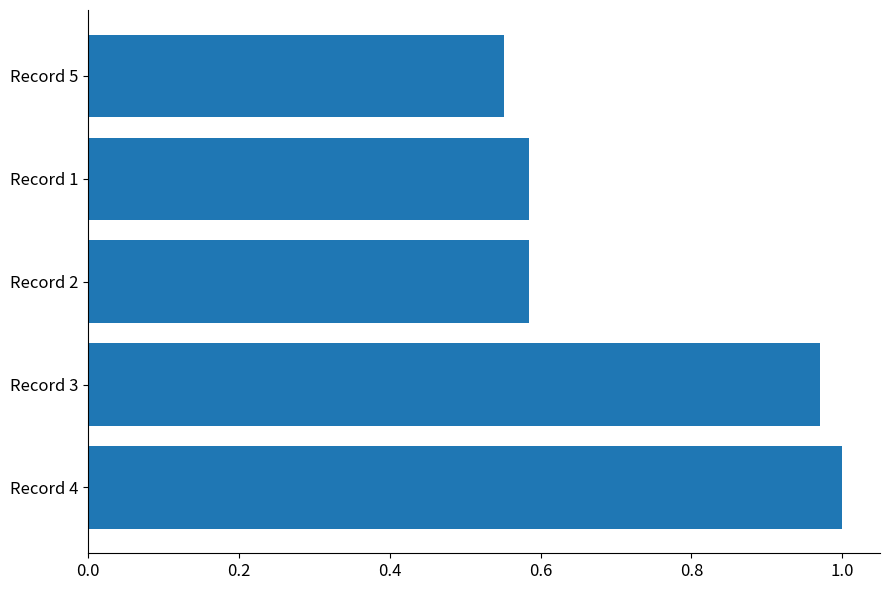

Does the chart contain stacked bars?

No